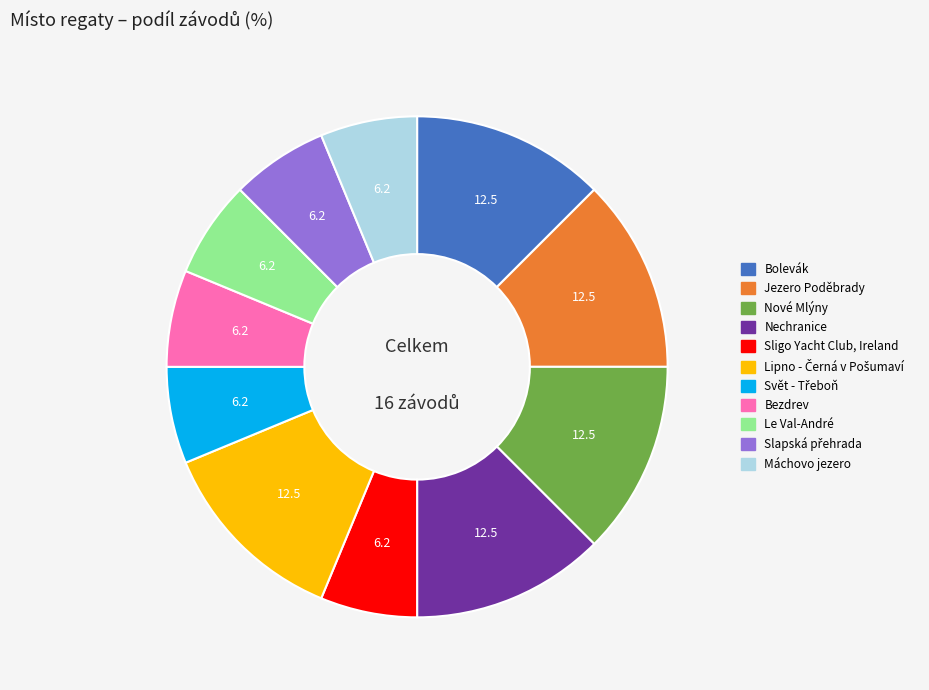

Between Máchovo jezero and Jezero Poděbrady, which is larger?

Jezero Poděbrady